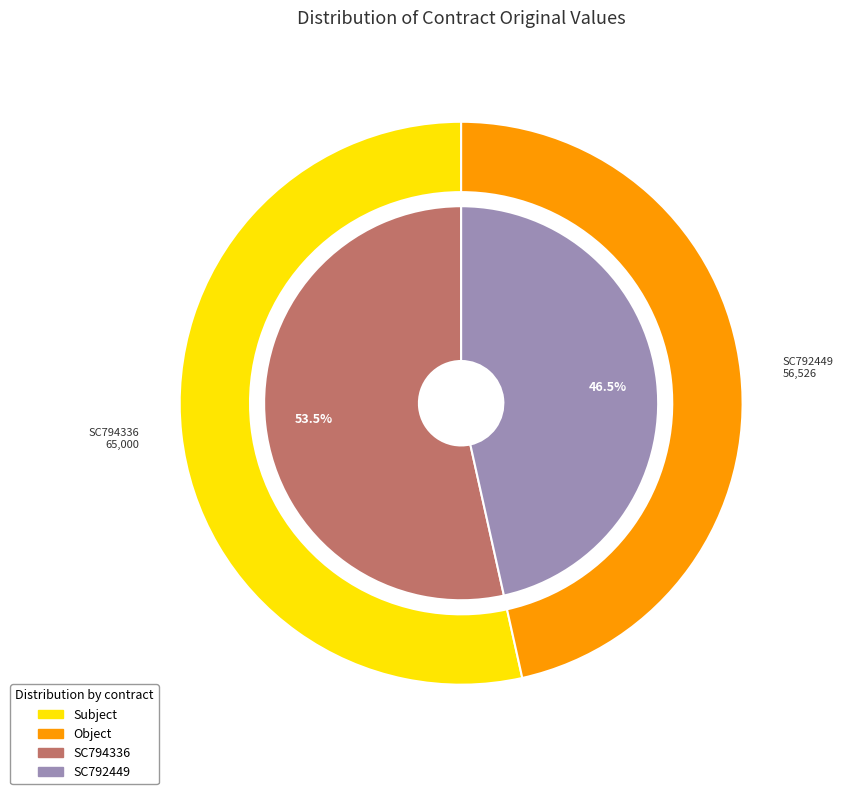

Rank the categories by value from highest to lowest.

SC794336, SC792449